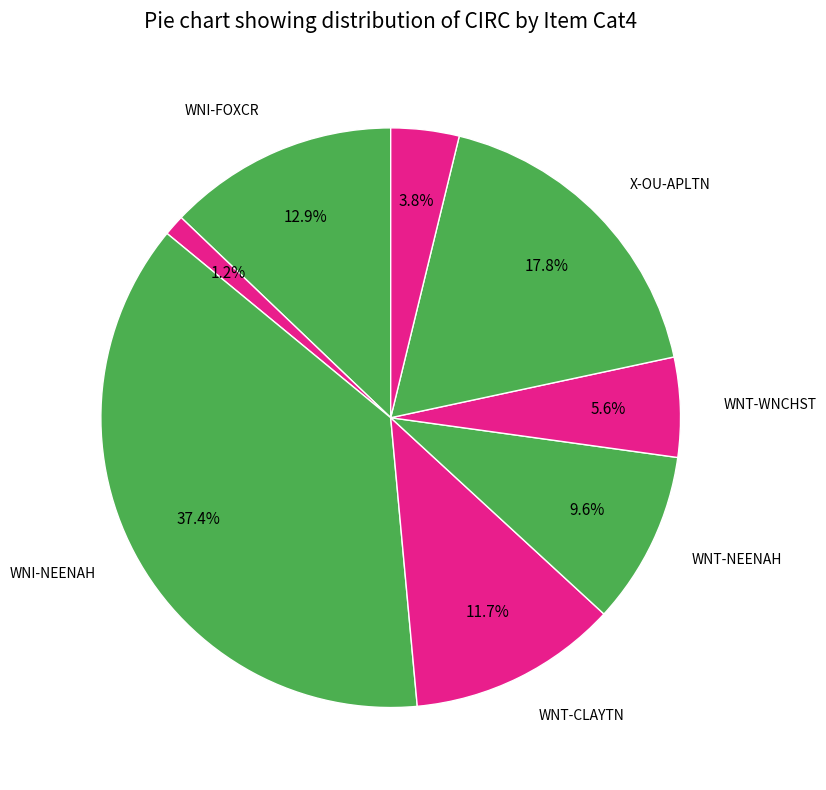

Rank the categories by value from lowest to highest.

WNI-MENASH, X-OU-TGRAN, WNT-WNCHST, WNT-NEENAH, WNT-CLAYTN, WNI-FOXCR, X-OU-APLTN, WNI-NEENAH